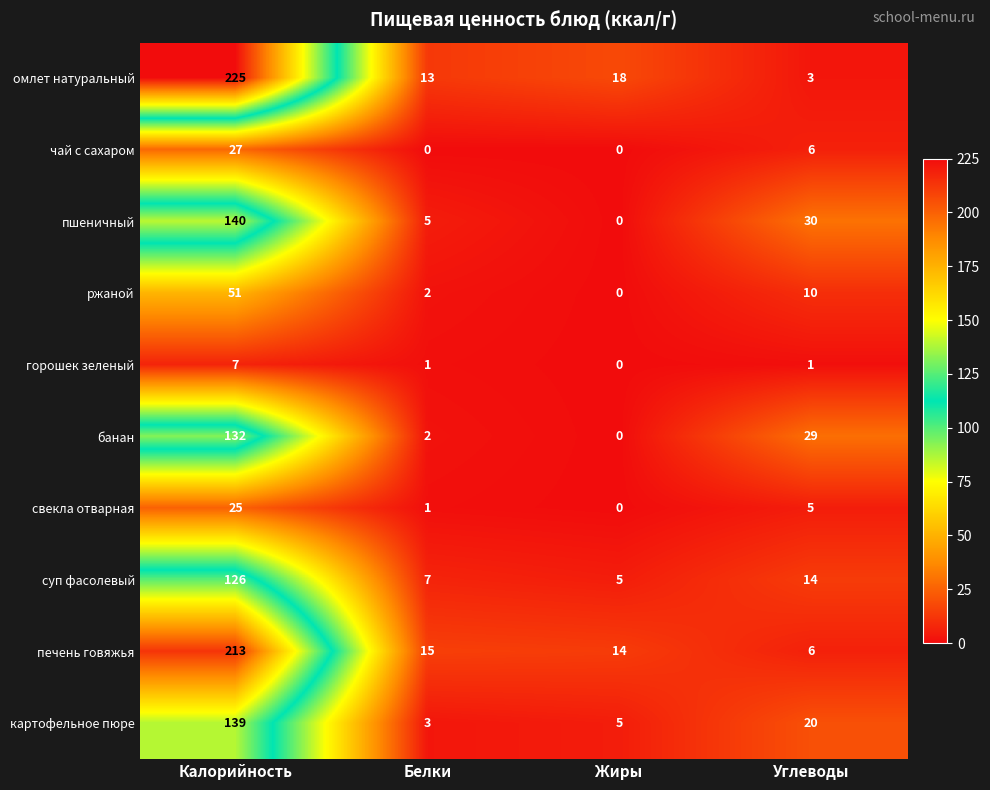

True or false: чай с сахаром has a value of 9 at Углеводы.

False